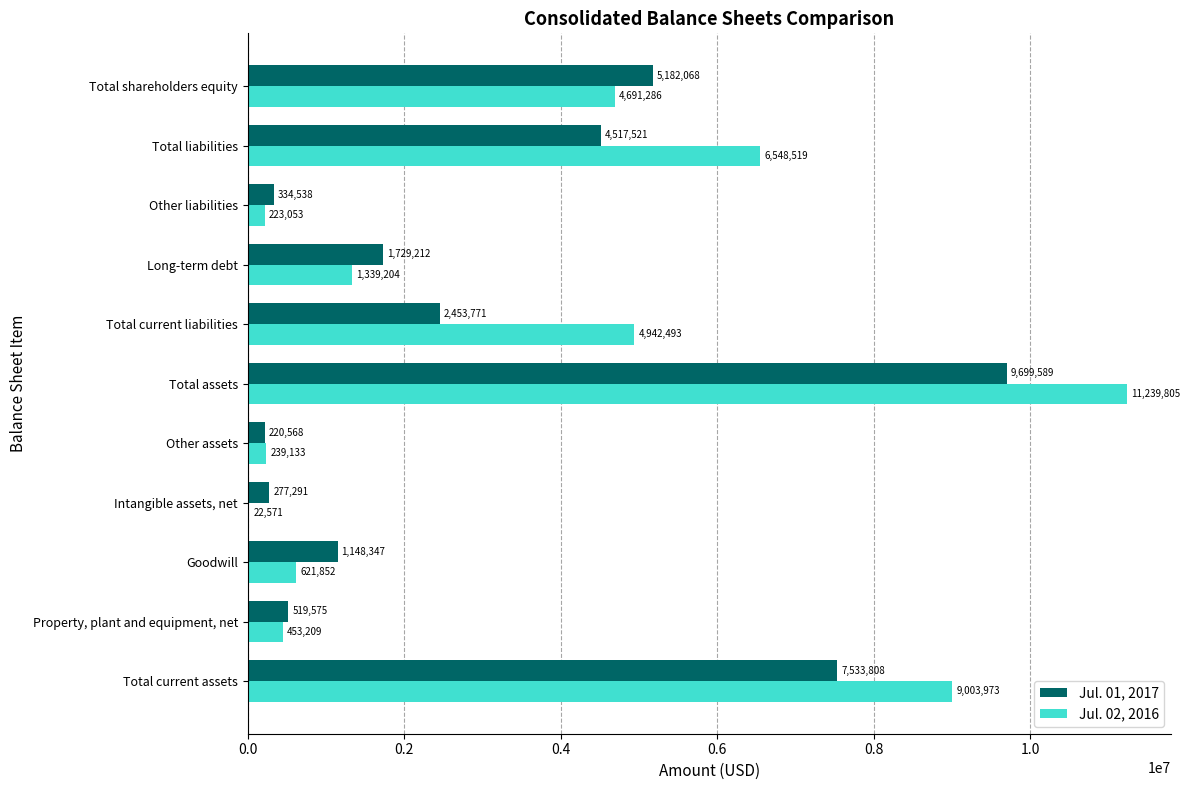

The Jul. 01, 2017 series shows 11754138 at Total current assets. True or false?

False